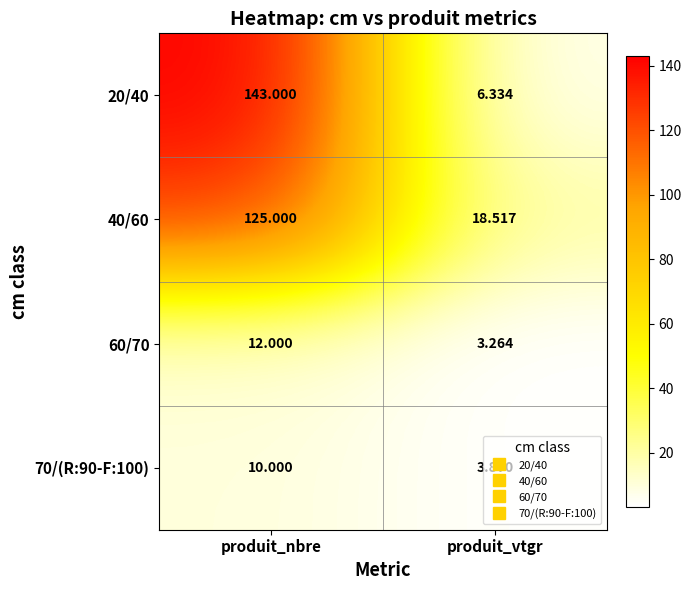

Where is 60/70 nearest to the value 7?

produit_vtgr